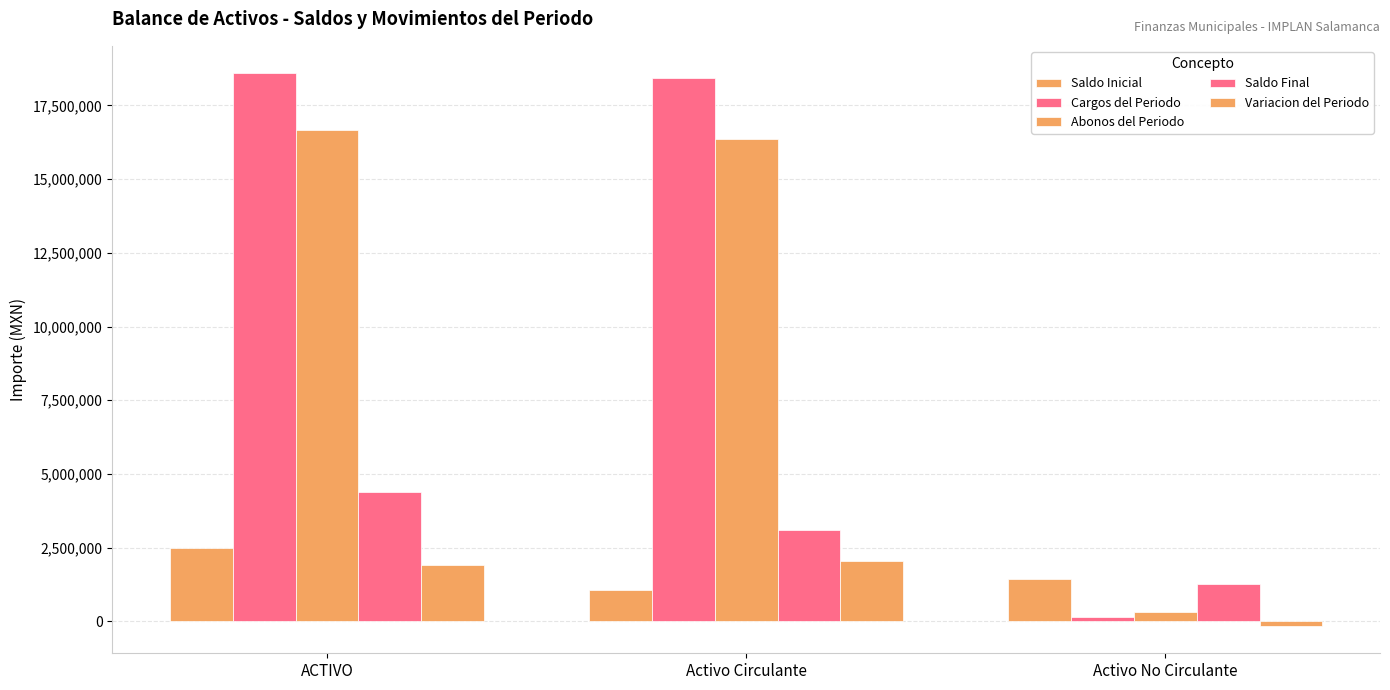

Which series changed the most between Activo Circulante and Activo No Circulante?

Cargos del Periodo